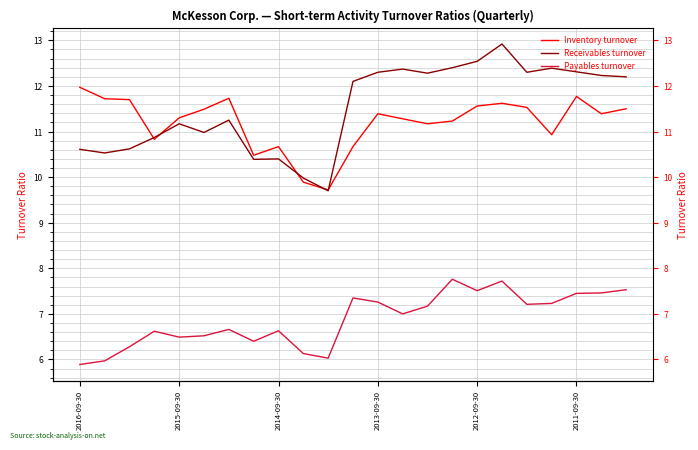

Reading left to right, transcribe all the data shown in this chart.

Inventory turnover: 12.0	11.7	11.7	10.8	11.3	11.5	11.7	10.5	10.7	9.9	9.7	10.7	11.4	11.3	11.2	11.2	11.6	11.6	11.5	10.9	11.8	11.4	11.5
Receivables turnover: 10.6	10.5	10.6	10.9	11.2	11.0	11.2	10.4	10.4	10.0	9.7	12.1	12.3	12.4	12.3	12.4	12.5	12.9	12.3	12.4	12.3	12.2	12.2
Payables turnover: 5.9	6.0	6.3	6.6	6.5	6.5	6.7	6.4	6.6	6.1	6.0	7.3	7.3	7.0	7.2	7.8	7.5	7.7	7.2	7.2	7.5	7.5	7.5